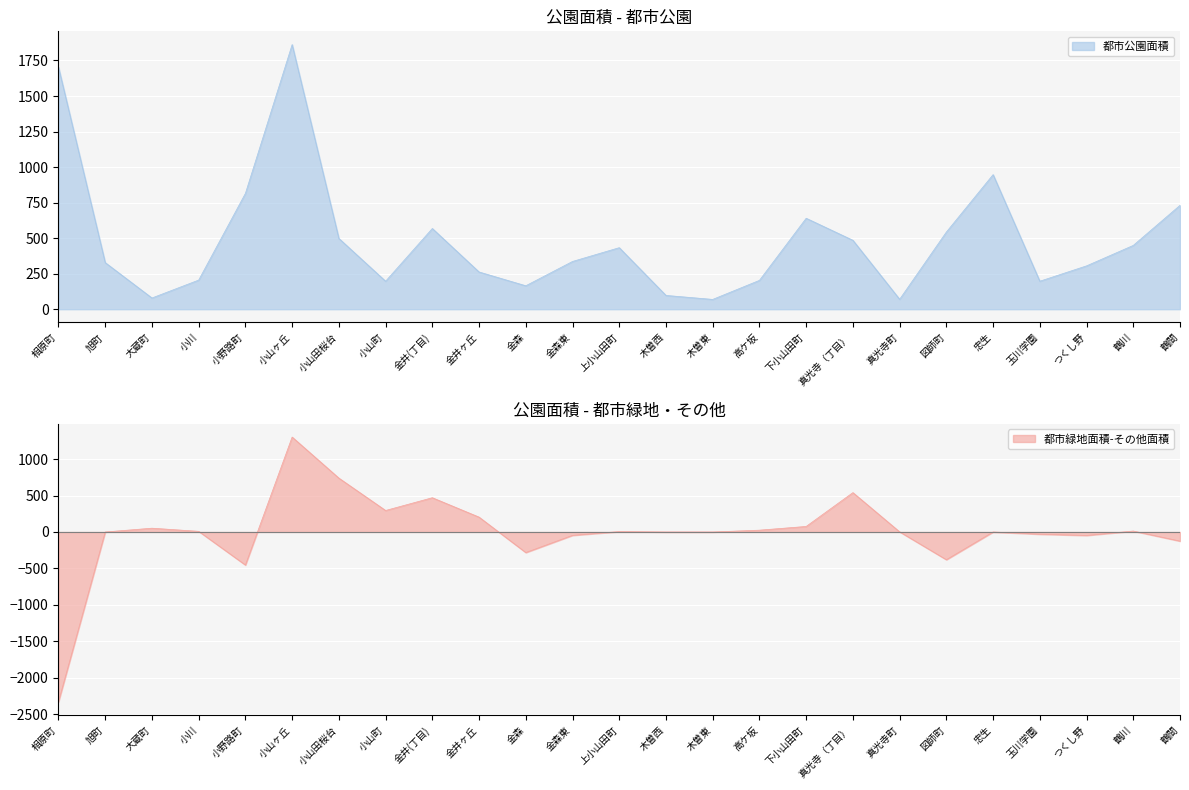

Is it true that 都市公園面積 equals 820 at 小山田桜台?

False